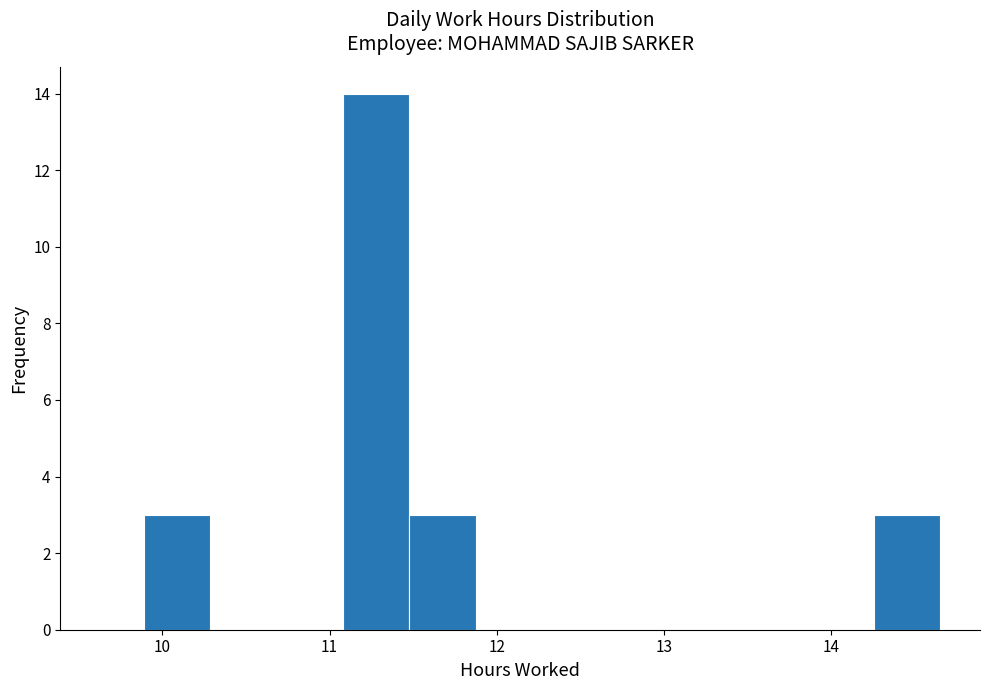

Around what value on the x-axis is the tallest bar? Give the approximate position of its centre, as read against the axis.

11.3